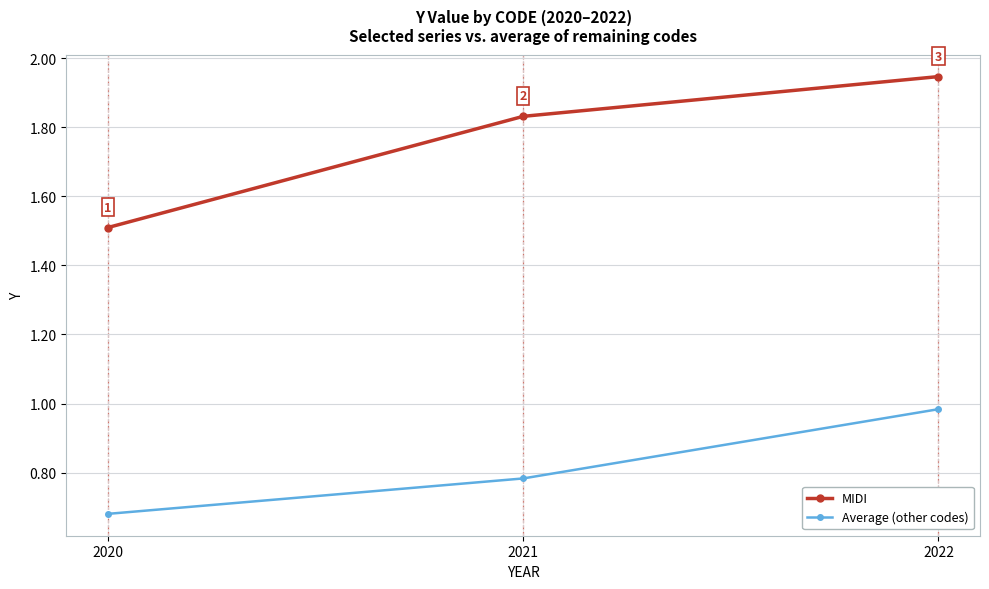

What is the sum of the MIDI values at 2021 and 2020?

3.3